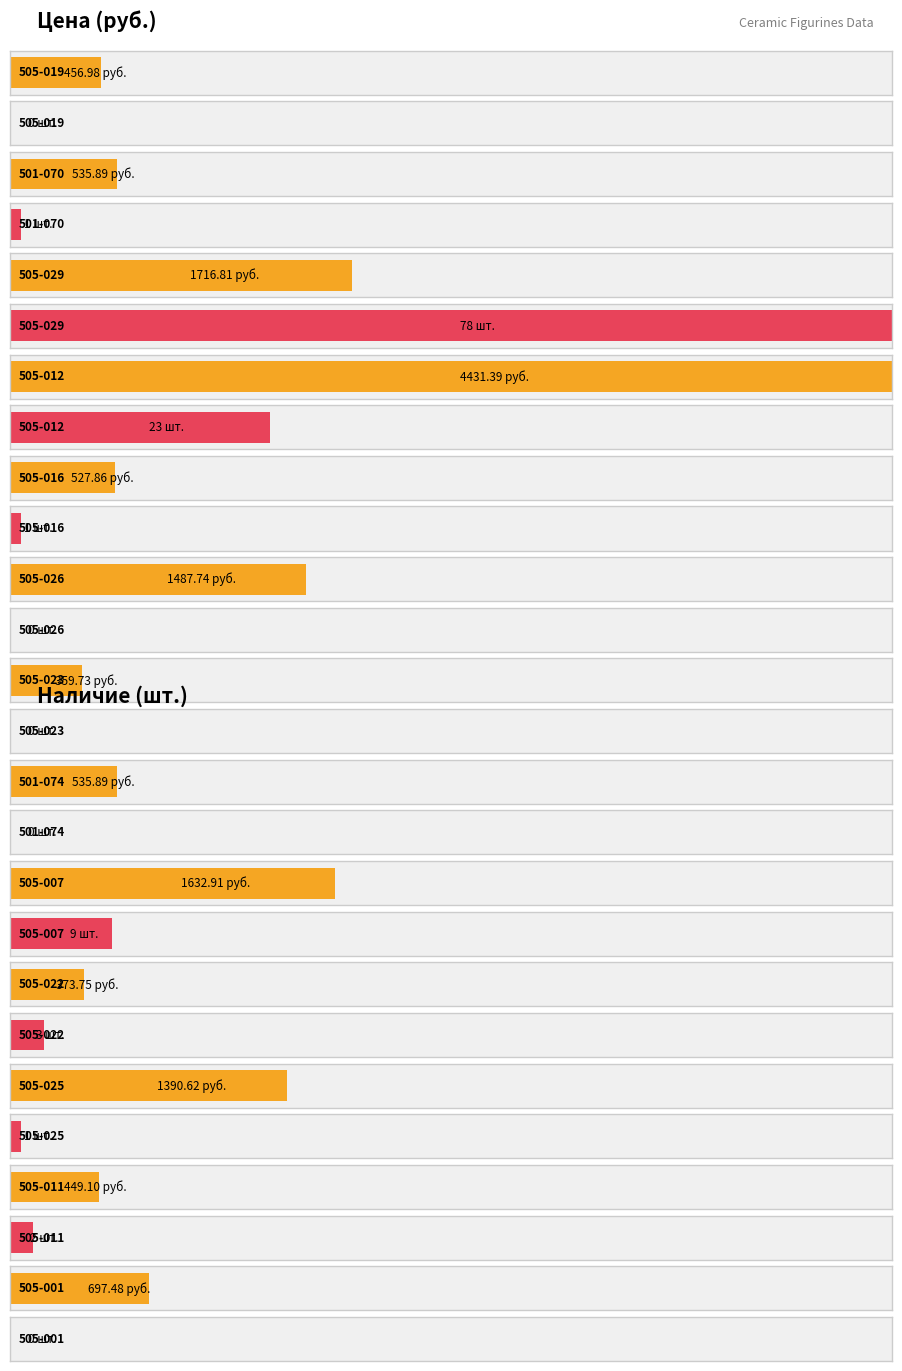

Which label corresponds to the smallest value in the chart?

505-019